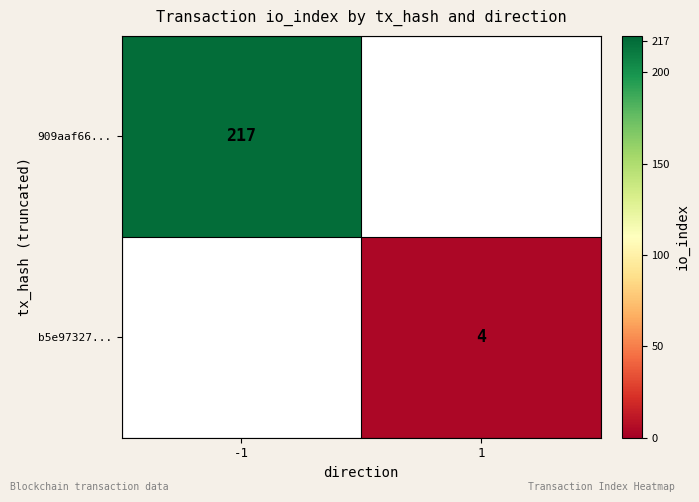

True or false: b5e97327... has a value of 4 at 1.

True